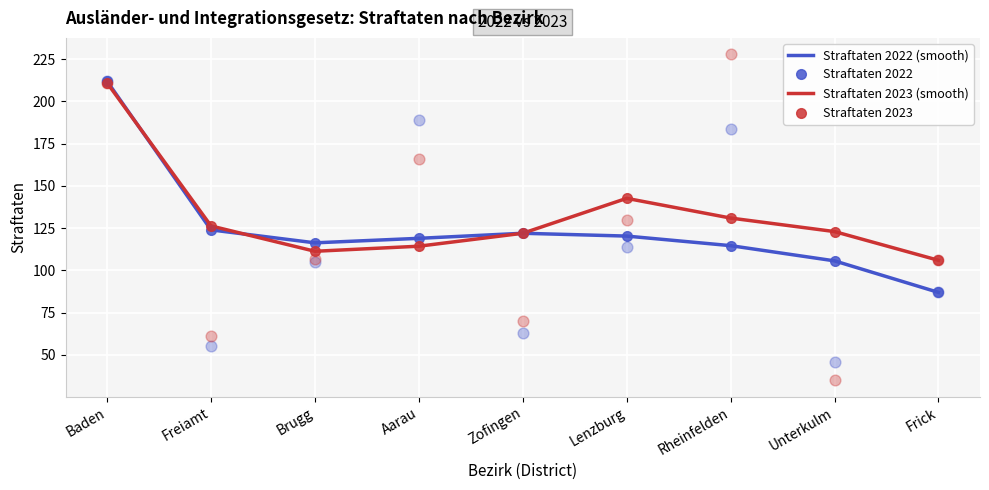

Which series has the widest spread of Y values?

Straftaten 2022 (smooth)